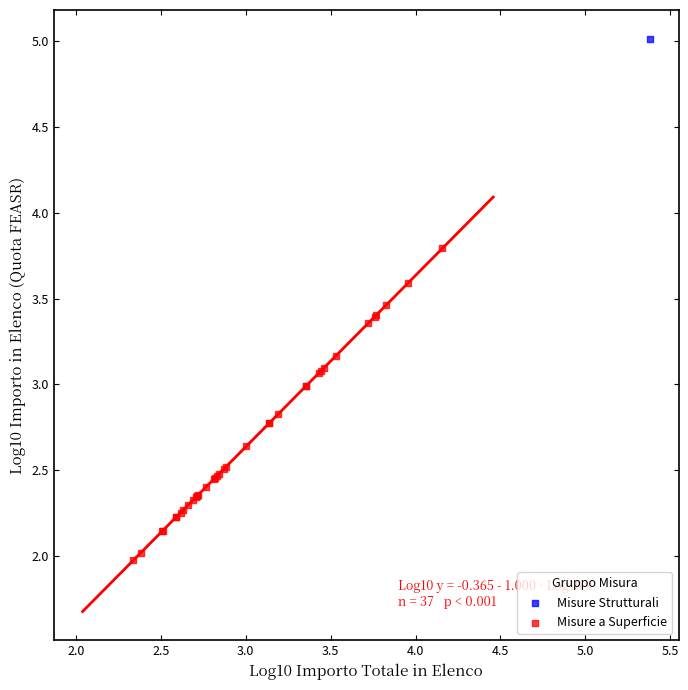

What are all the series names shown in the legend?

Misure Strutturali, Misure a Superficie